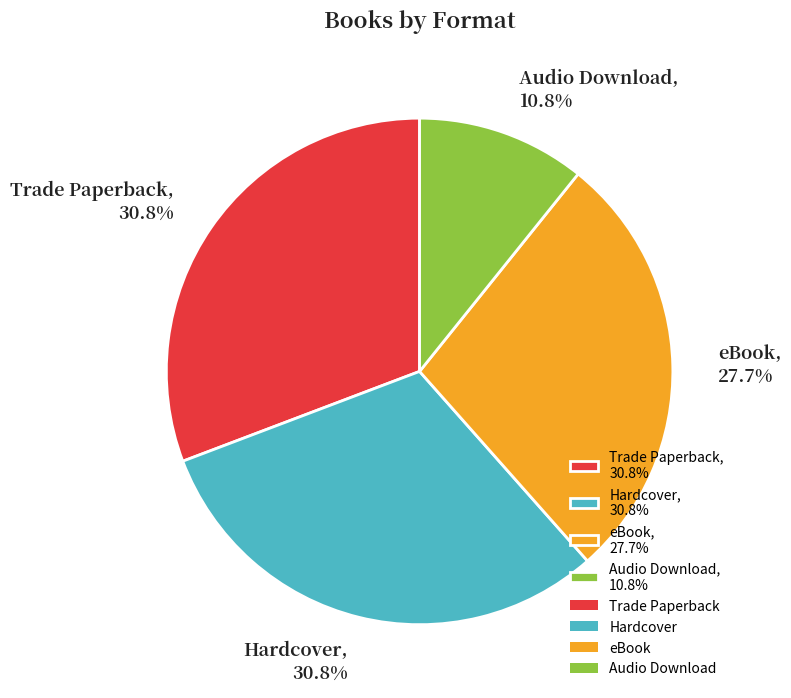

Is the sum of eBook, 27.7% and Hardcover, 30.8% greater than half?

Yes